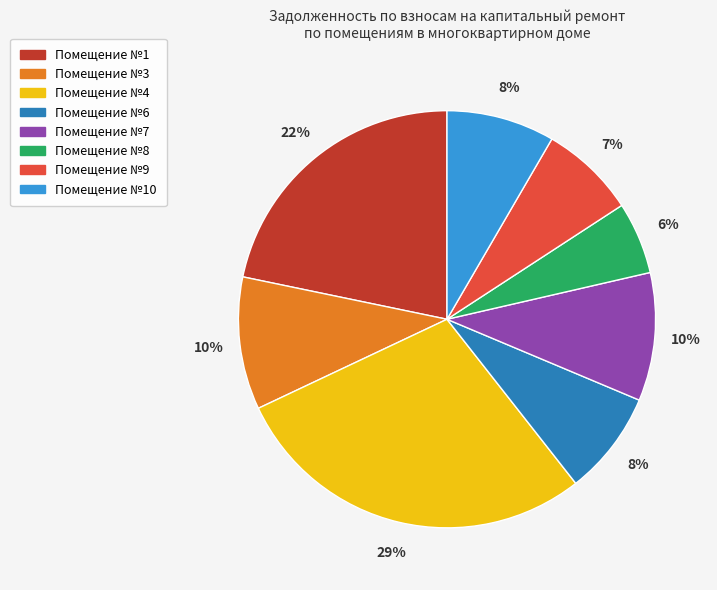

Is there a majority slice in this chart?

No